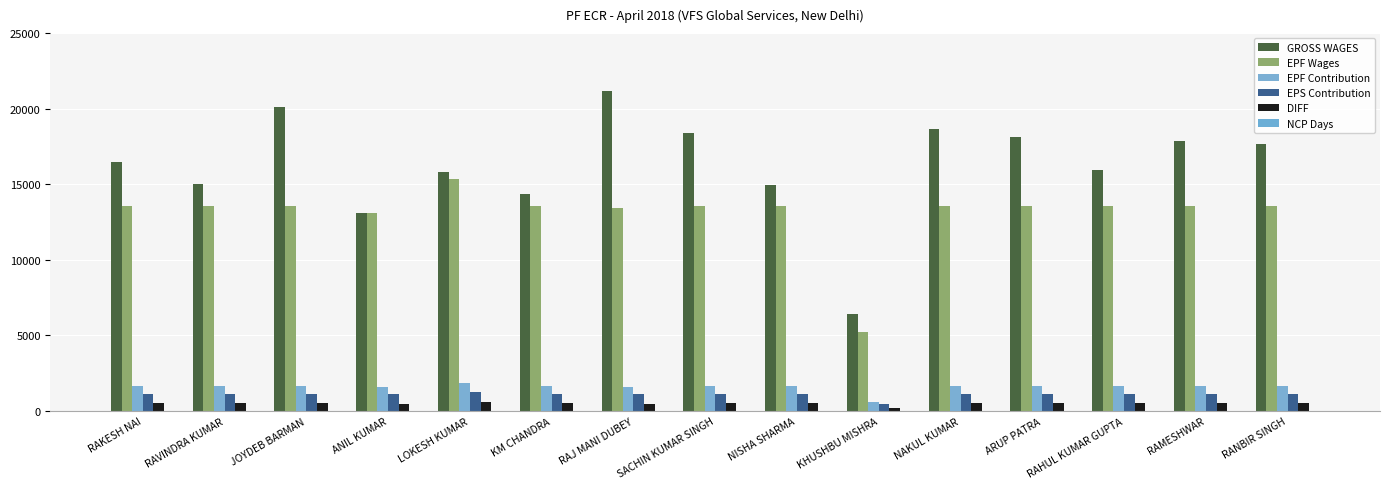

At which label is NCP Days closest to 9?

LOKESH KUMAR